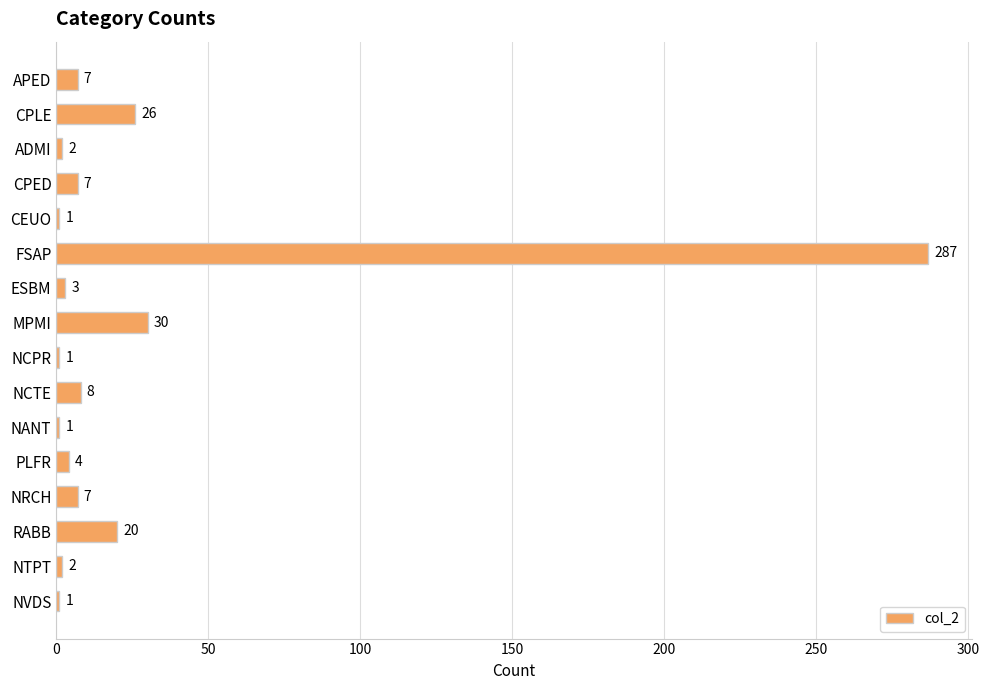

What is the greatest value displayed?

287